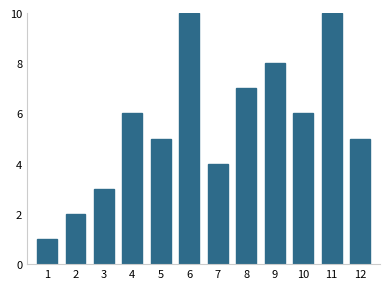

Reading left to right, what are all the values shown in this chart?

1	2	3	6	5	10	4	7	8	6	10	5